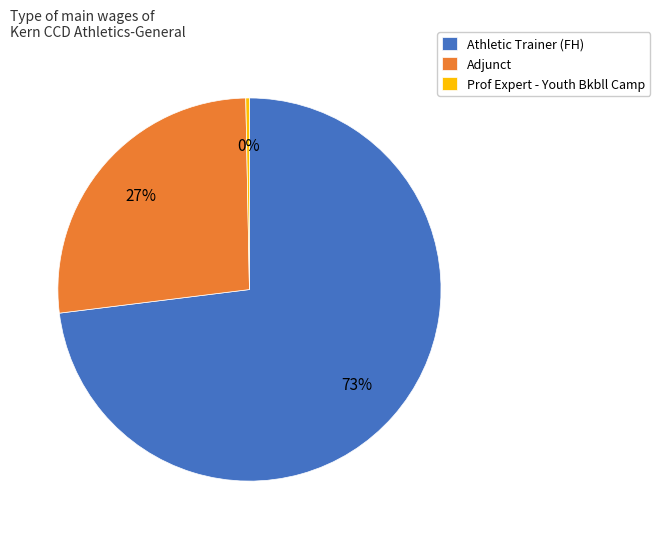

Between Adjunct and Prof Expert - Youth Bkbll Camp, which is larger?

Adjunct